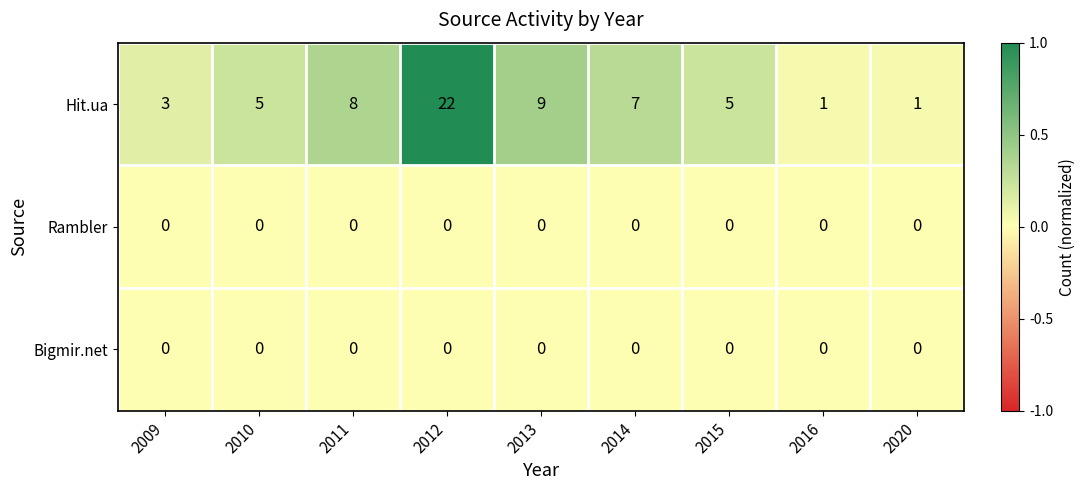

Reading left to right, what are all the values shown in this chart?

Hit.ua: 2009=3	2010=5	2011=8	2012=22	2013=9	2014=7	2015=5	2016=1	2020=1
Rambler: 2009=0	2010=0	2011=0	2012=0	2013=0	2014=0	2015=0	2016=0	2020=0
Bigmir.net: 2009=0	2010=0	2011=0	2012=0	2013=0	2014=0	2015=0	2016=0	2020=0